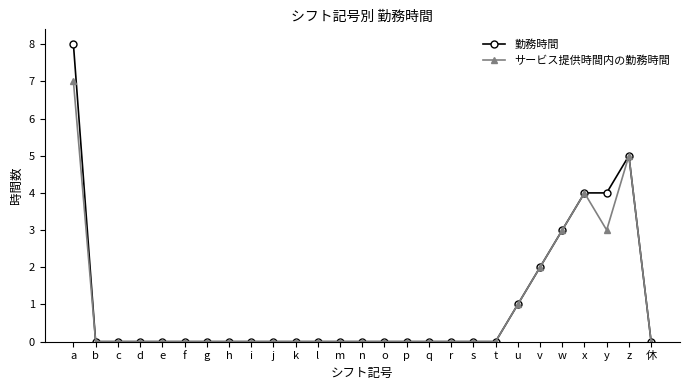

How many distinct data groups are displayed?

2